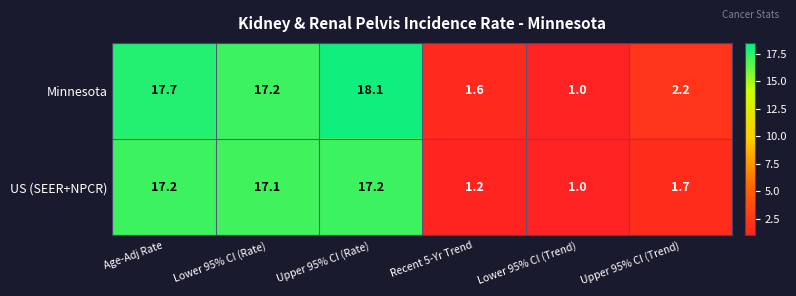

Which category has the lowest value across all series?

Lower 95% CI (Trend)